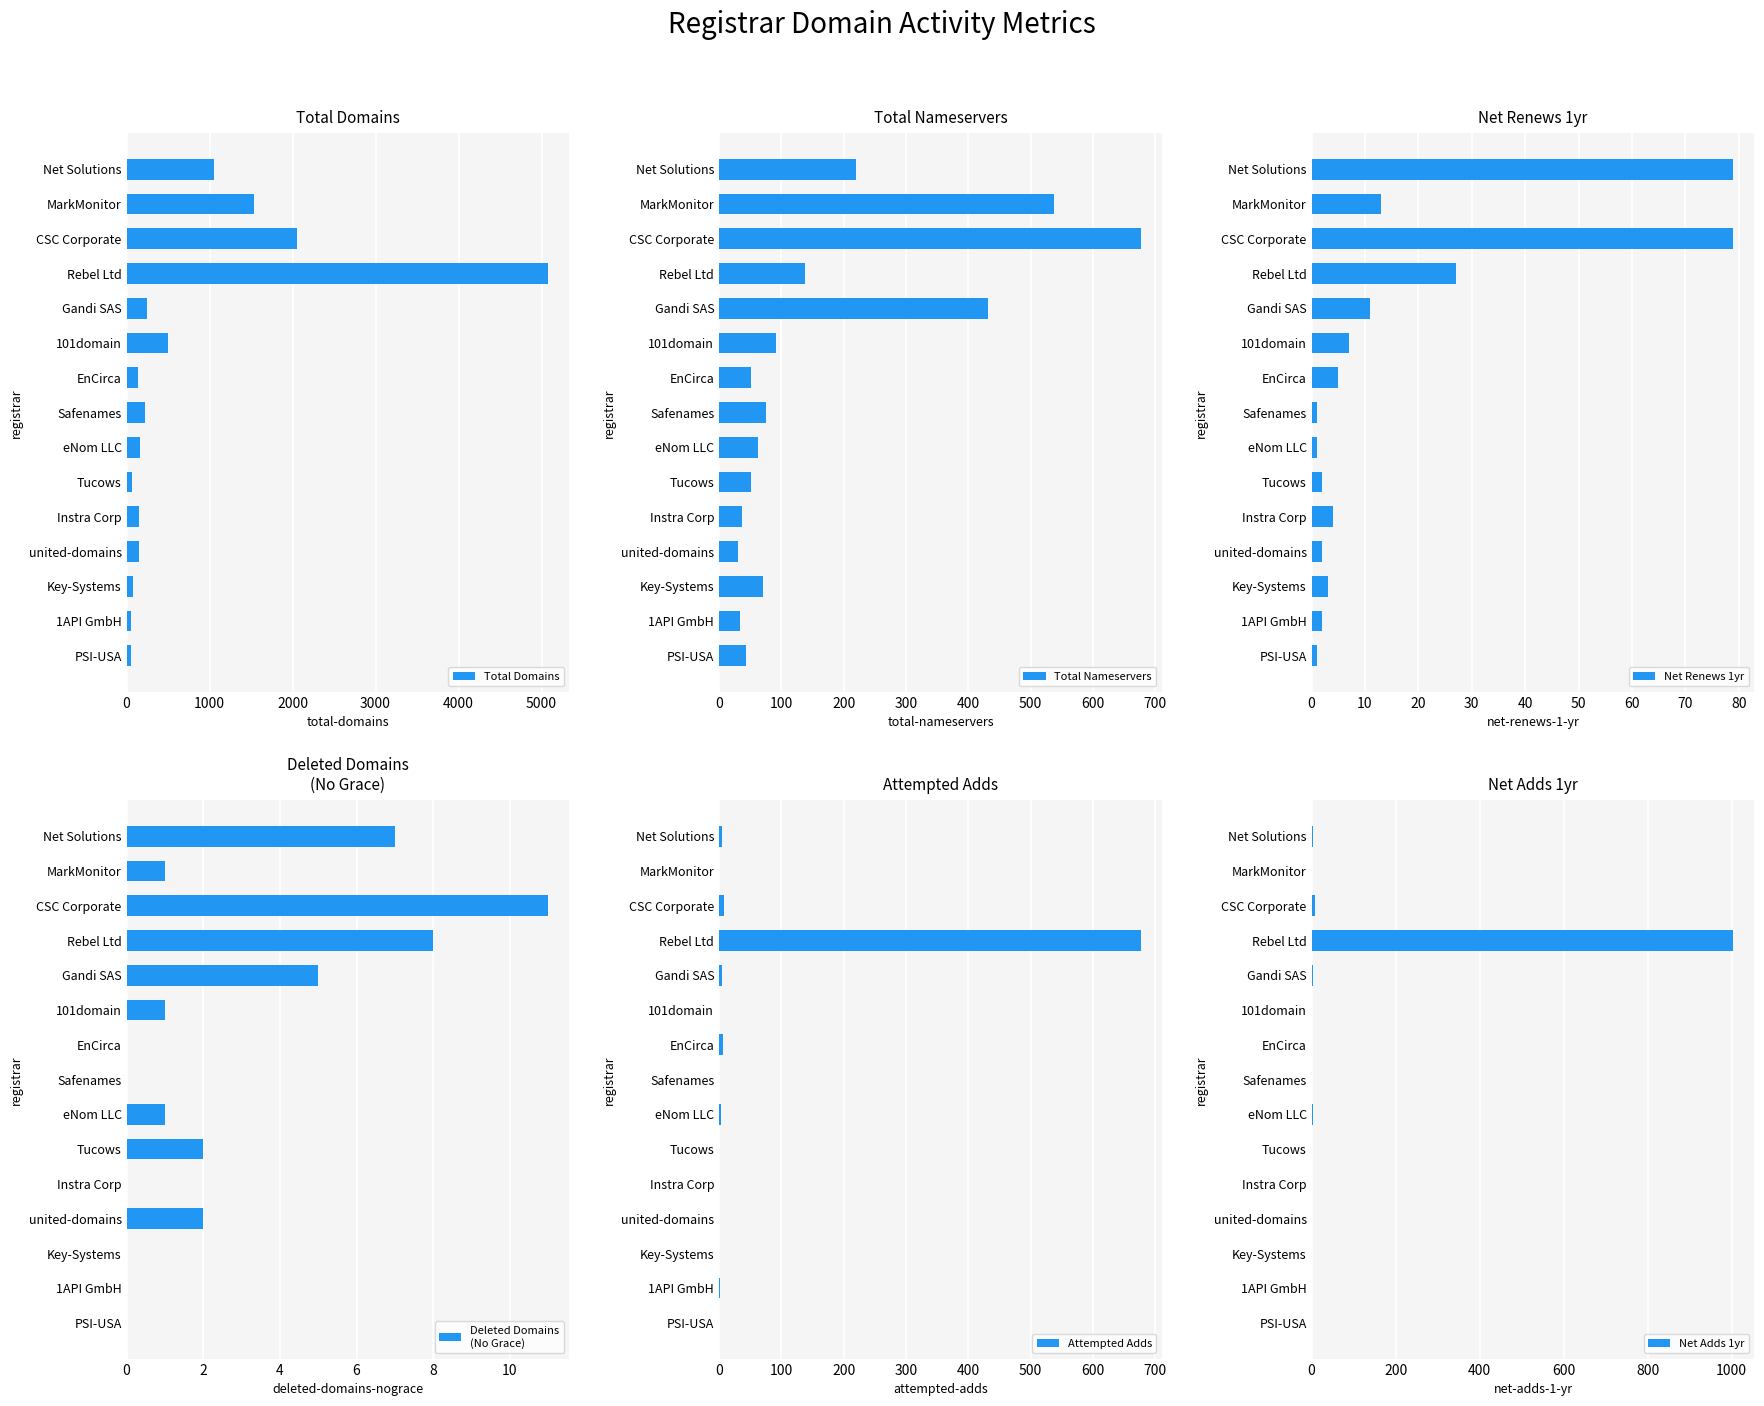

What is the difference between the second highest and minimum values in the Attempted Adds series?

8